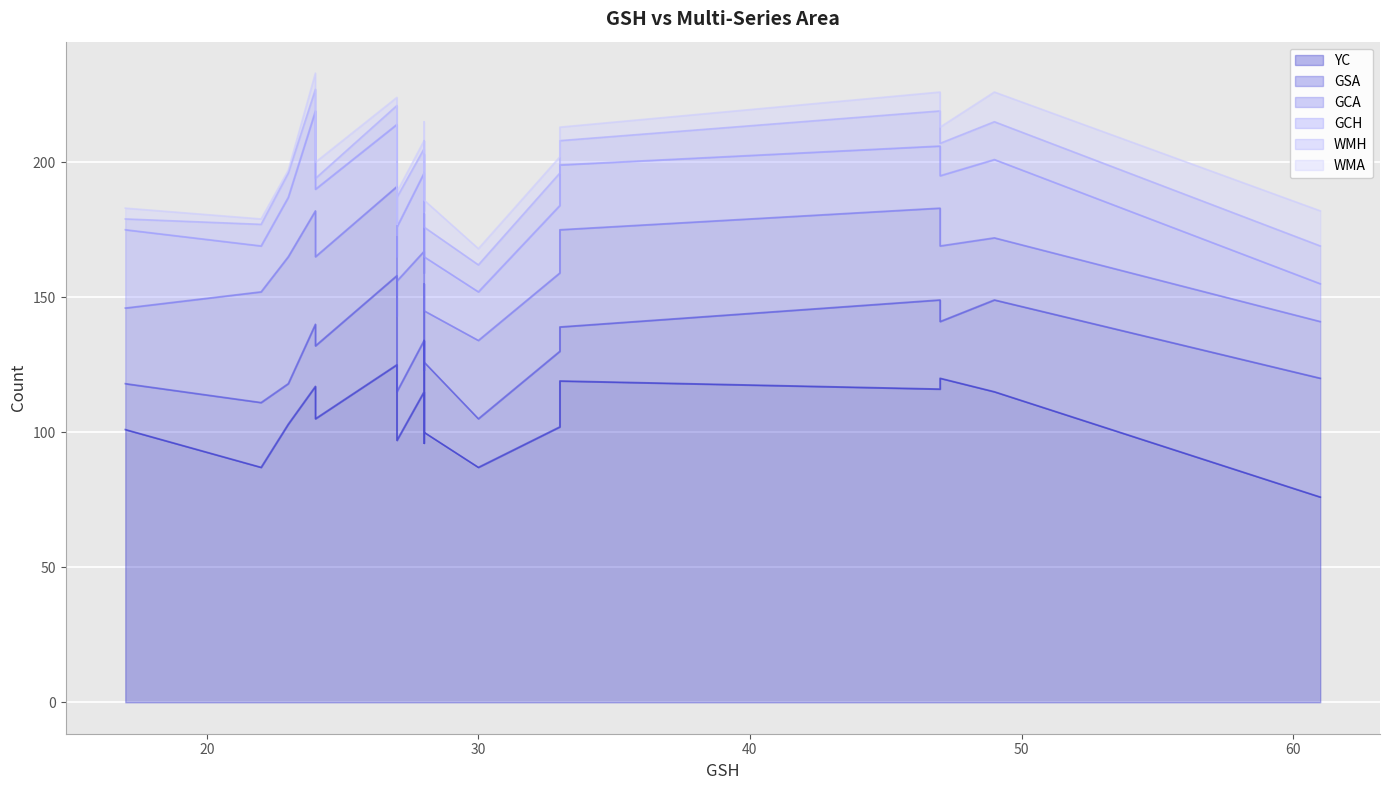

Is the value of GCH at 30 greater than the value of YC at 23?

No